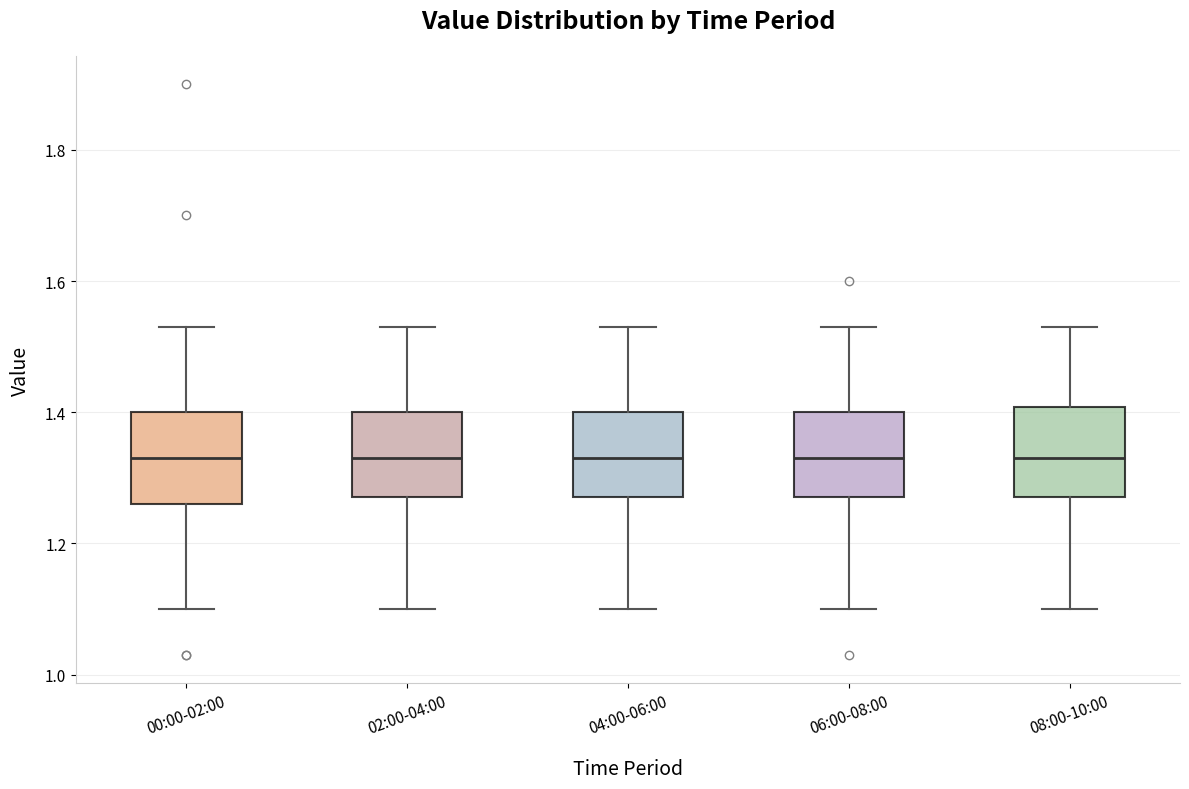

Reading left to right, transcribe this box plot: for each box, give where its median line is, the range the box spans, and where its two whiskers end, as read against the y-axis. The values are not printed on the chart, so give them approximately, as read against the axis.

00:00-02:00: median 1.34, box 1.26 to 1.40, whiskers 1.10 to 1.54
02:00-04:00: median 1.34, box 1.28 to 1.40, whiskers 1.10 to 1.54
04:00-06:00: median 1.34, box 1.28 to 1.40, whiskers 1.10 to 1.54
06:00-08:00: median 1.34, box 1.28 to 1.40, whiskers 1.10 to 1.54
08:00-10:00: median 1.34, box 1.28 to 1.40, whiskers 1.10 to 1.54